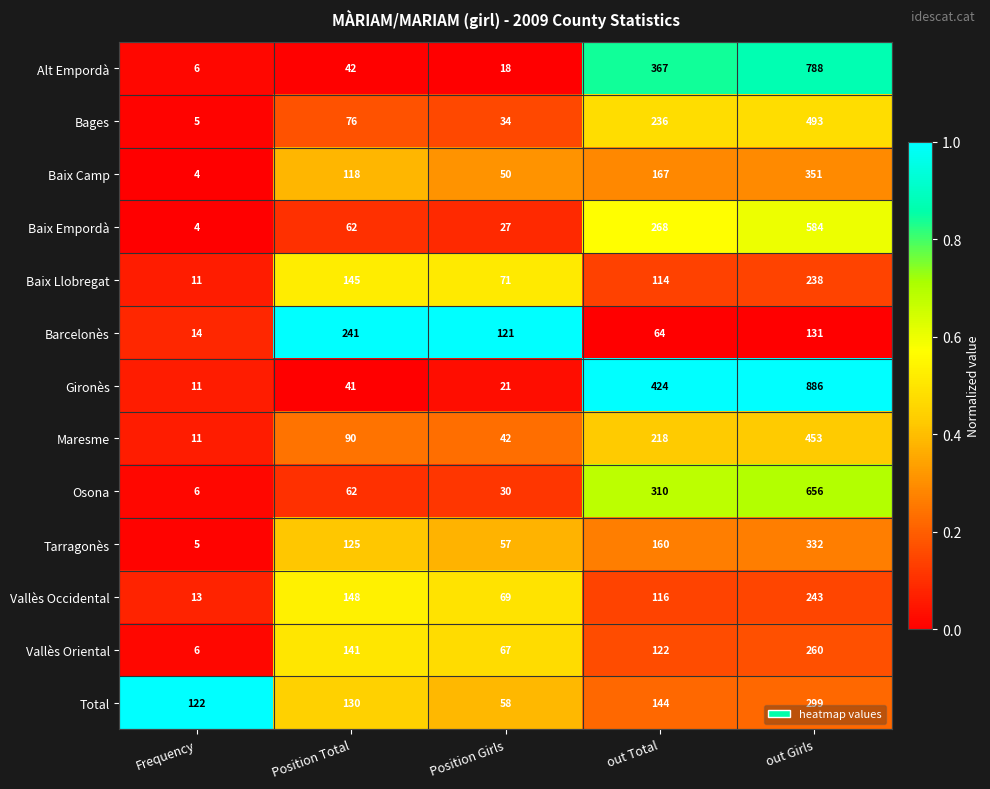

How many values in the Tarragonès series are below 125?

2